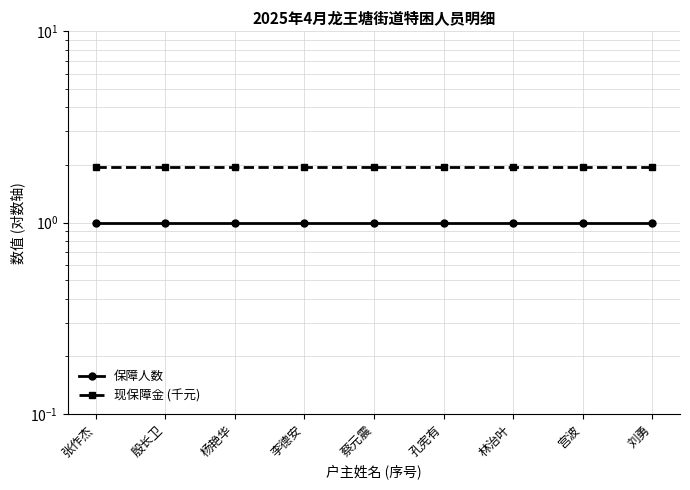

Reading right to left, extract all data points from this chart.

保障人数: 刘勇=1.0	宫波=1.0	林治叶=1.0	孔宪有=1.0	蔡元震=1.0	李德安=1.0	杨艳华=1.0	殷长卫=1.0	张作杰=1.0
现保障金 (千元): 刘勇=1.9	宫波=1.9	林治叶=1.9	孔宪有=1.9	蔡元震=1.9	李德安=1.9	杨艳华=1.9	殷长卫=1.9	张作杰=1.9